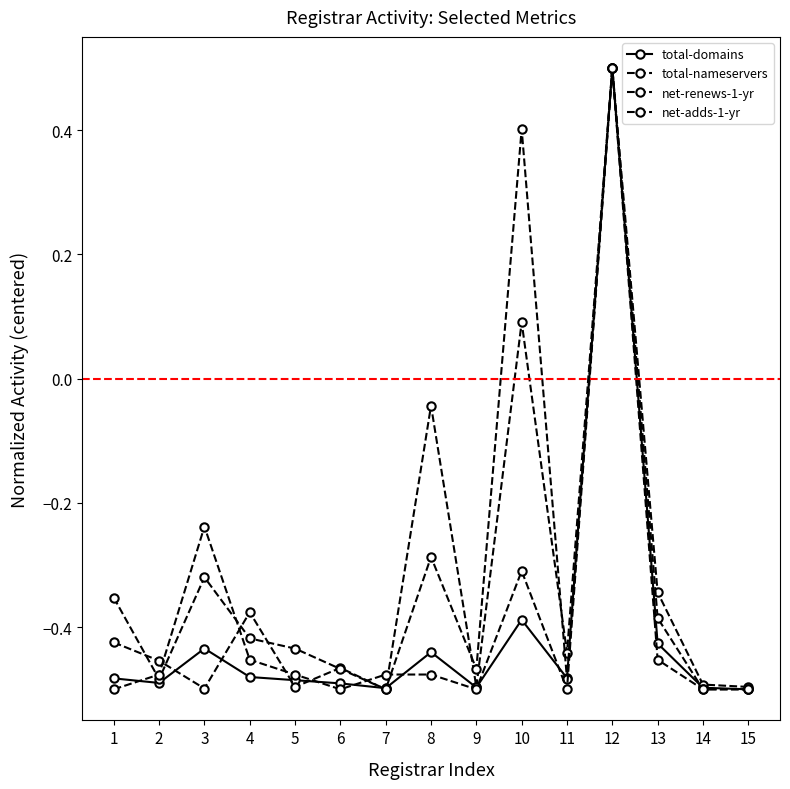

Is the value of net-renews-1-yr at 14 greater than the value of total-nameservers at 11?

No